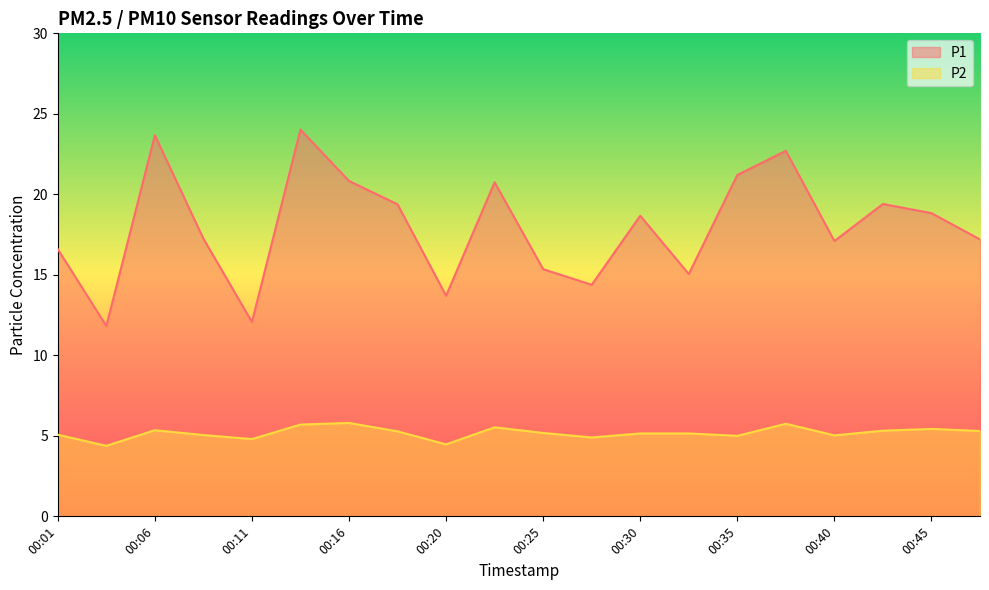

How many data points in P1 are less than 18?

10